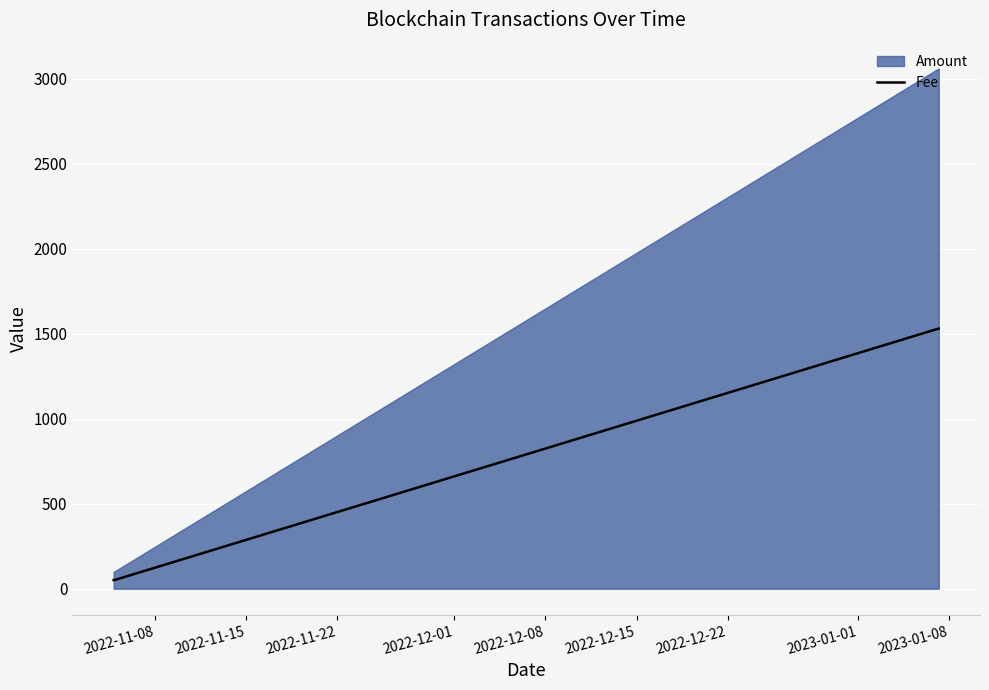

True or false: Fee has more than 1 interior local peaks.

False